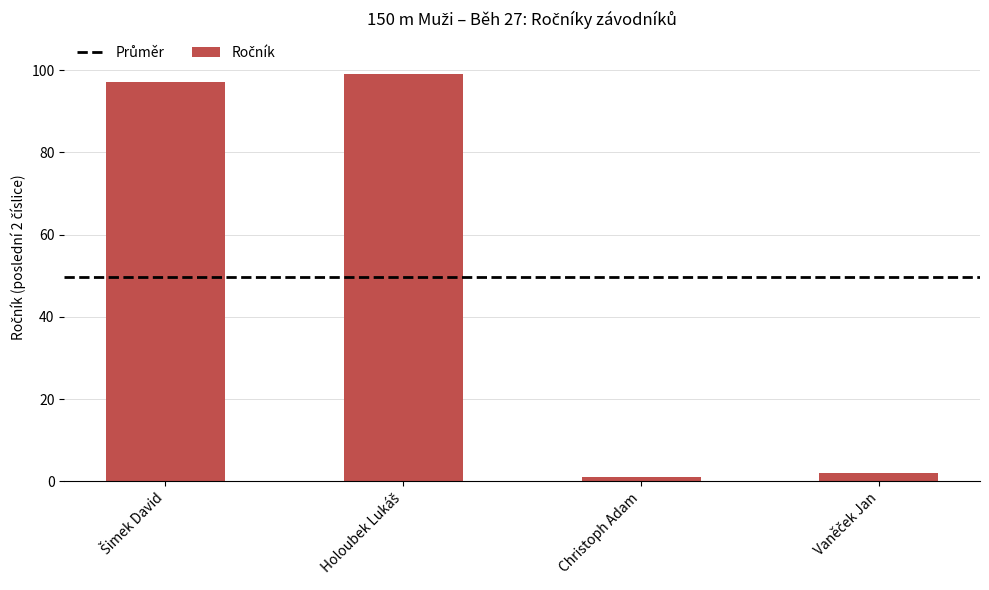

Which label corresponds to the smallest value in the chart?

Christoph Adam